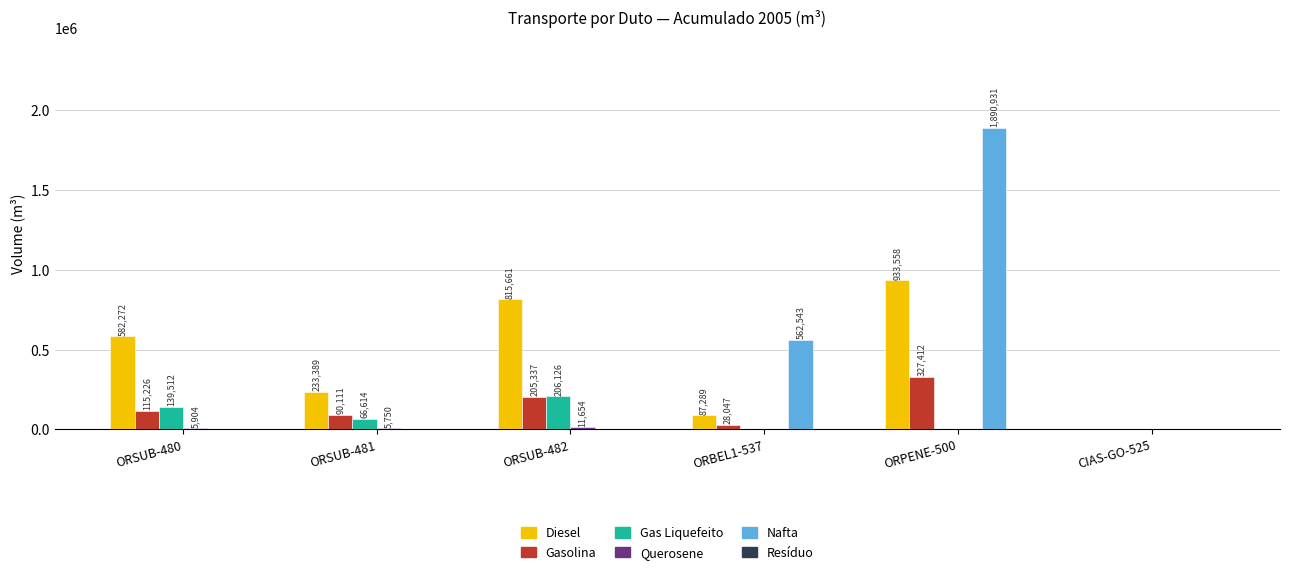

What is the greatest value displayed?

1890931